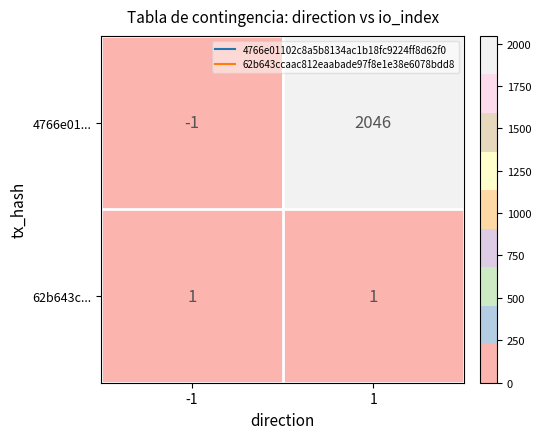

Reading left to right, what are all the values shown in this chart?

4766e01...: -1=-1	1=2046
62b643c...: -1=1	1=1